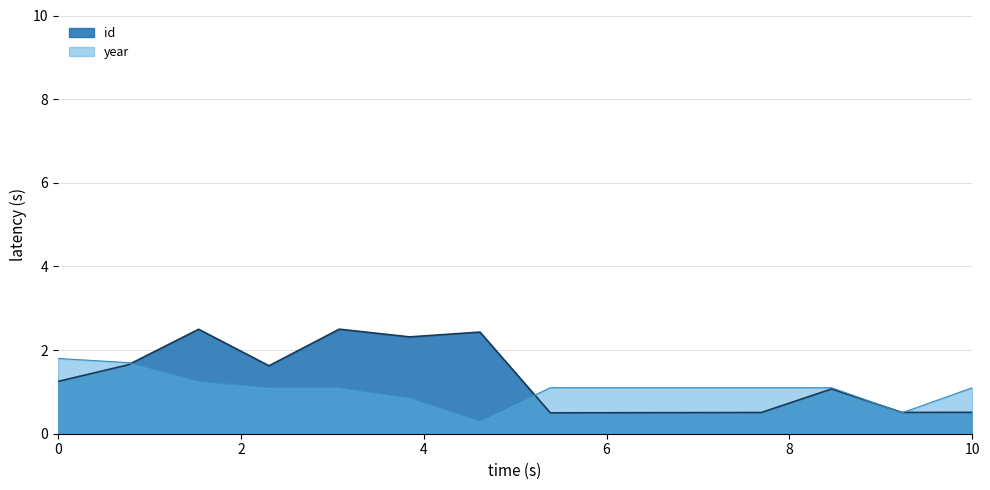

True or false: year and id intersect in this chart.

True